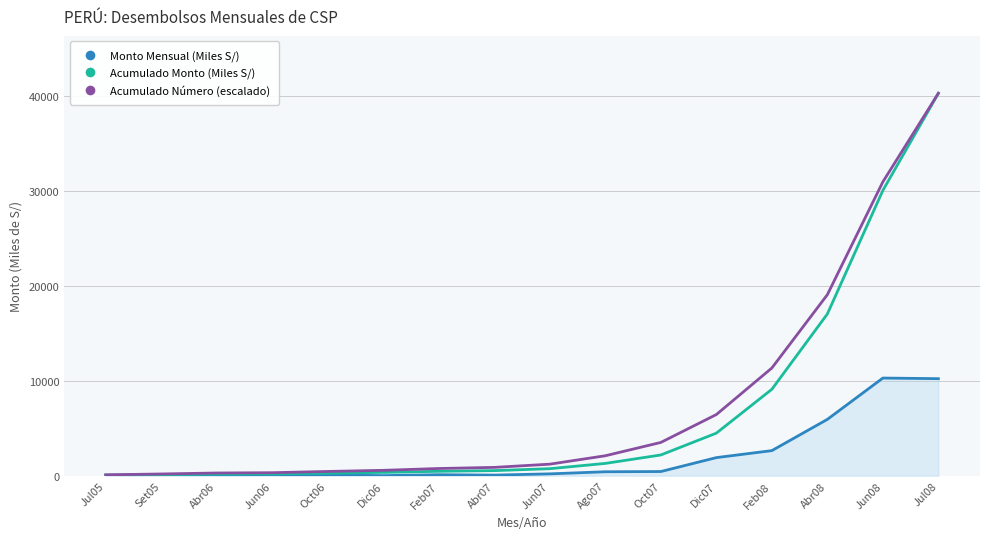

The value of Acumulado Número (escalado) at Dic07 is 2400.4. True or false?

False